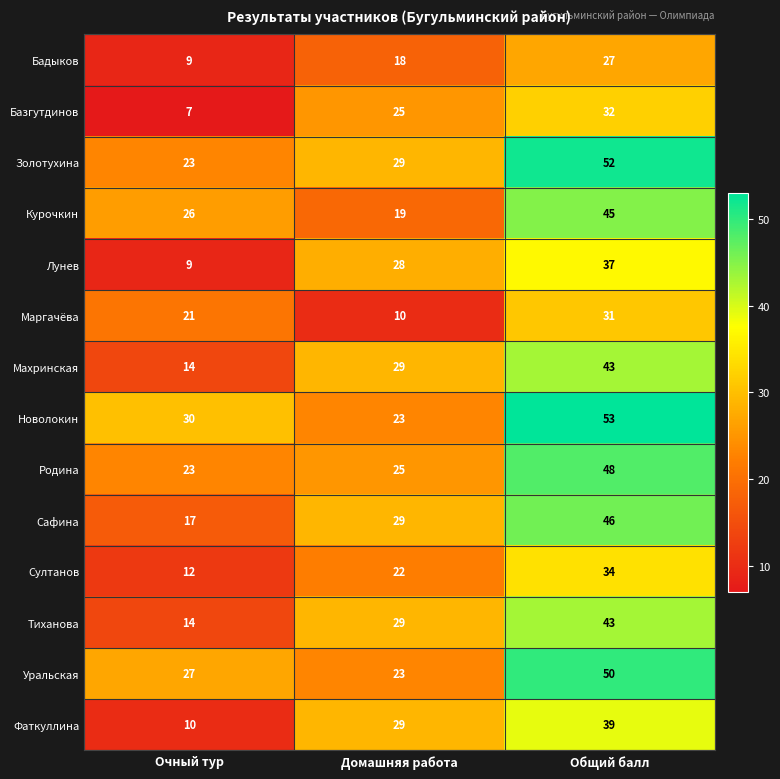

How many data points does each series have?

3